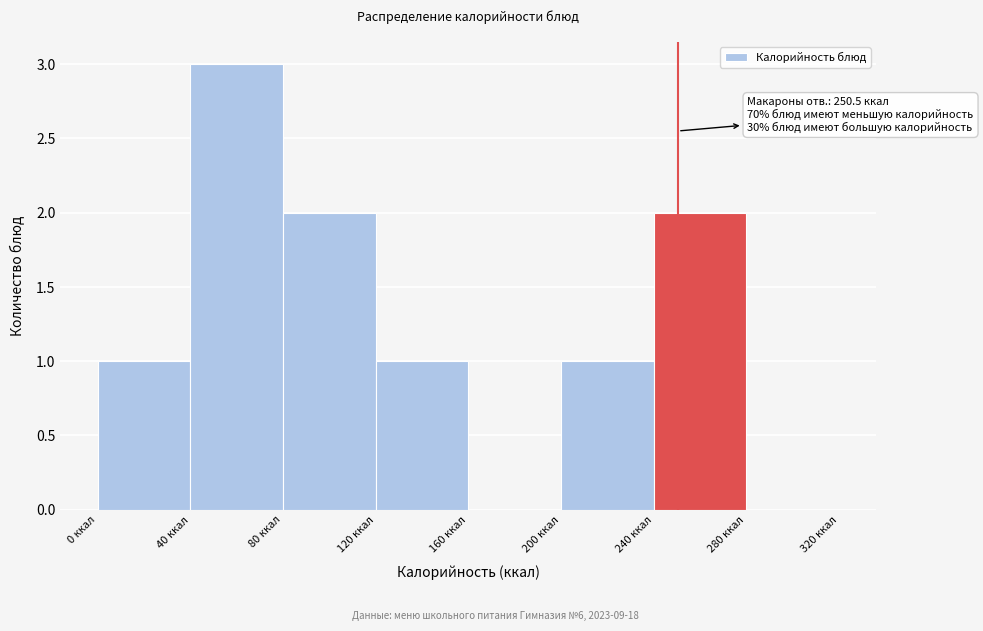

Which range on the x-axis has the tallest bar?

40 to 80